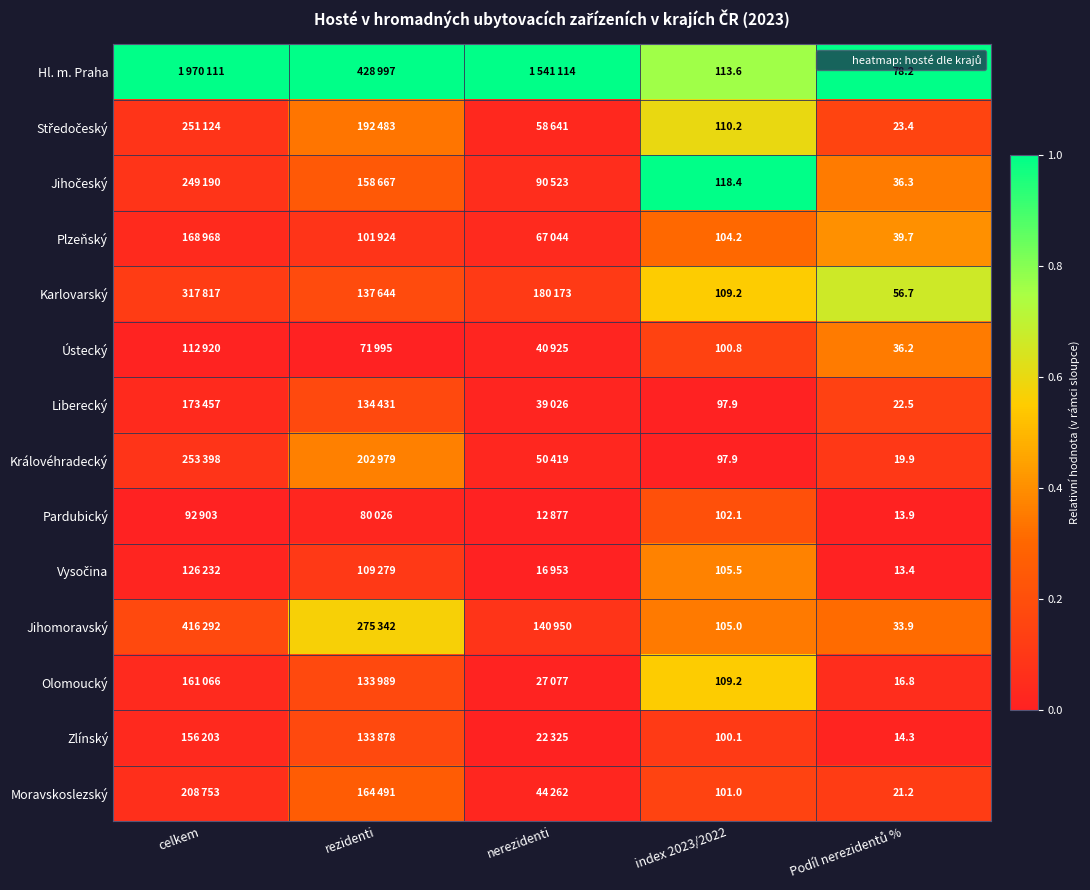

Which category has the highest value in the Pardubický series?

index 2023/2022